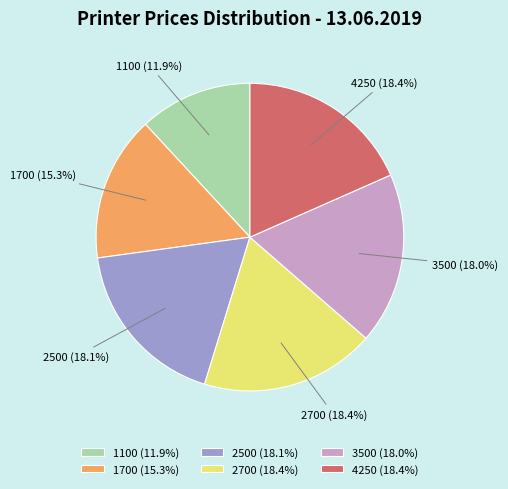

Which slice is the smallest?

1100